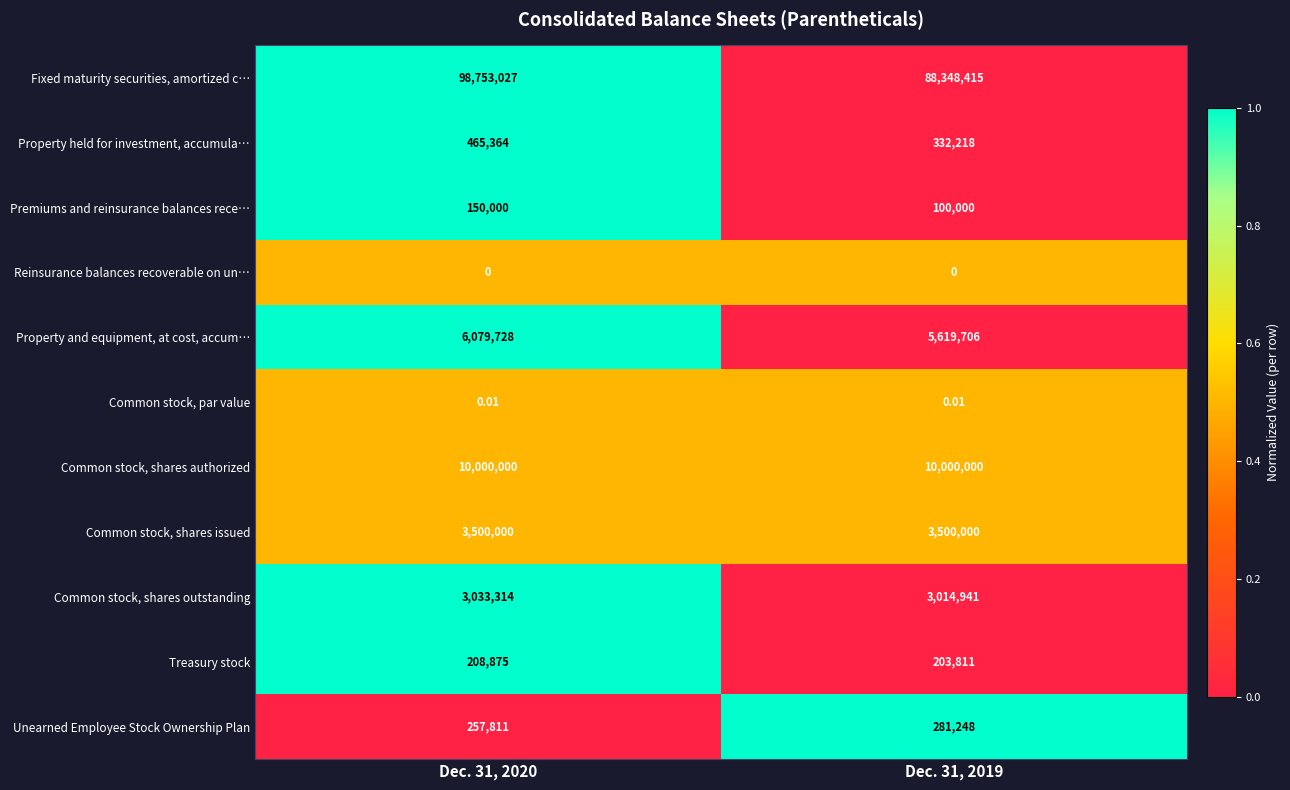

Between Dec. 31, 2020 and Dec. 31, 2019, which series saw the biggest shift?

Fixed maturity securities, amortized c…